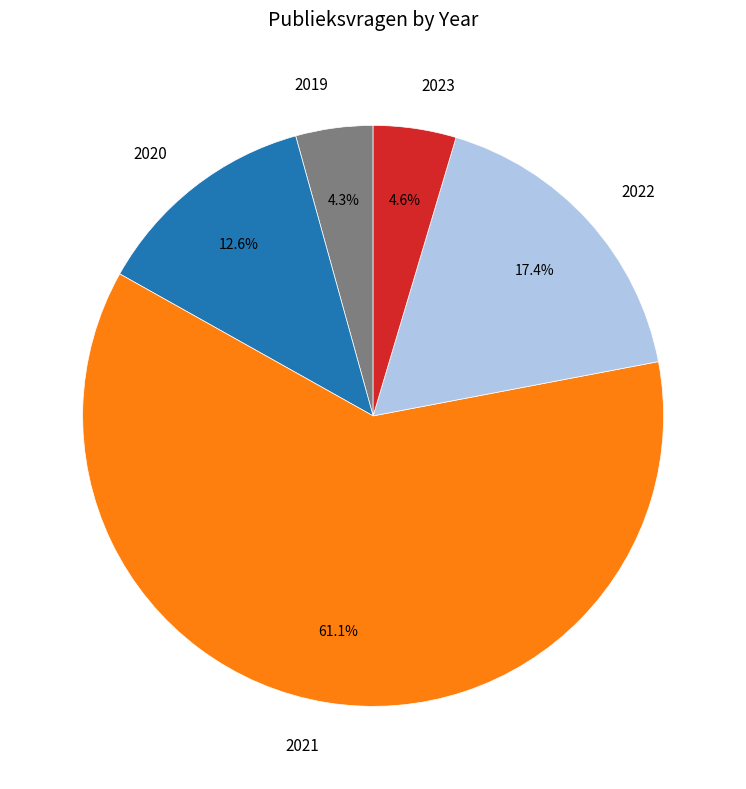

Is 2023 the majority of the pie?

No